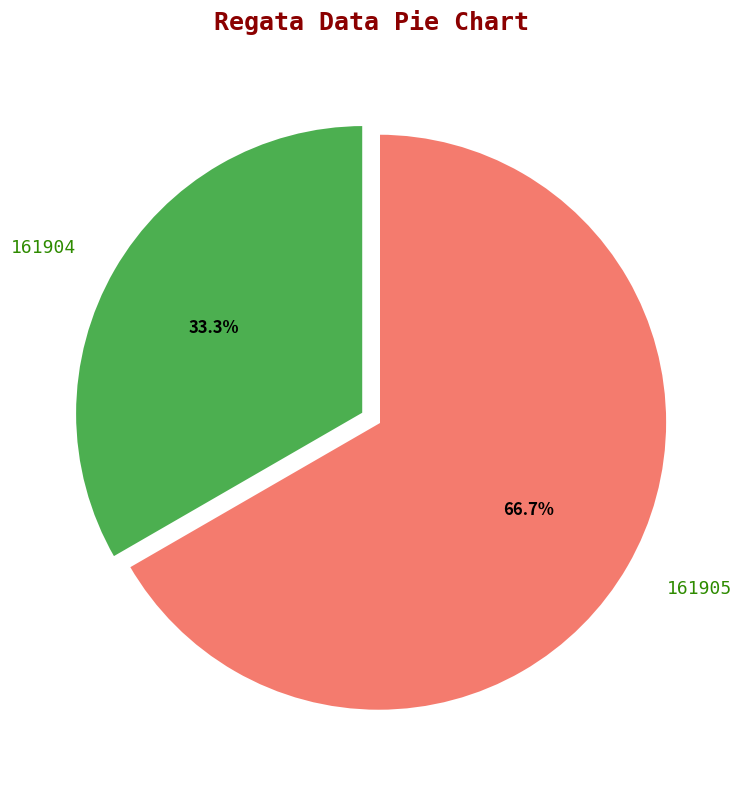

Rank the categories by value from highest to lowest.

161905, 161904